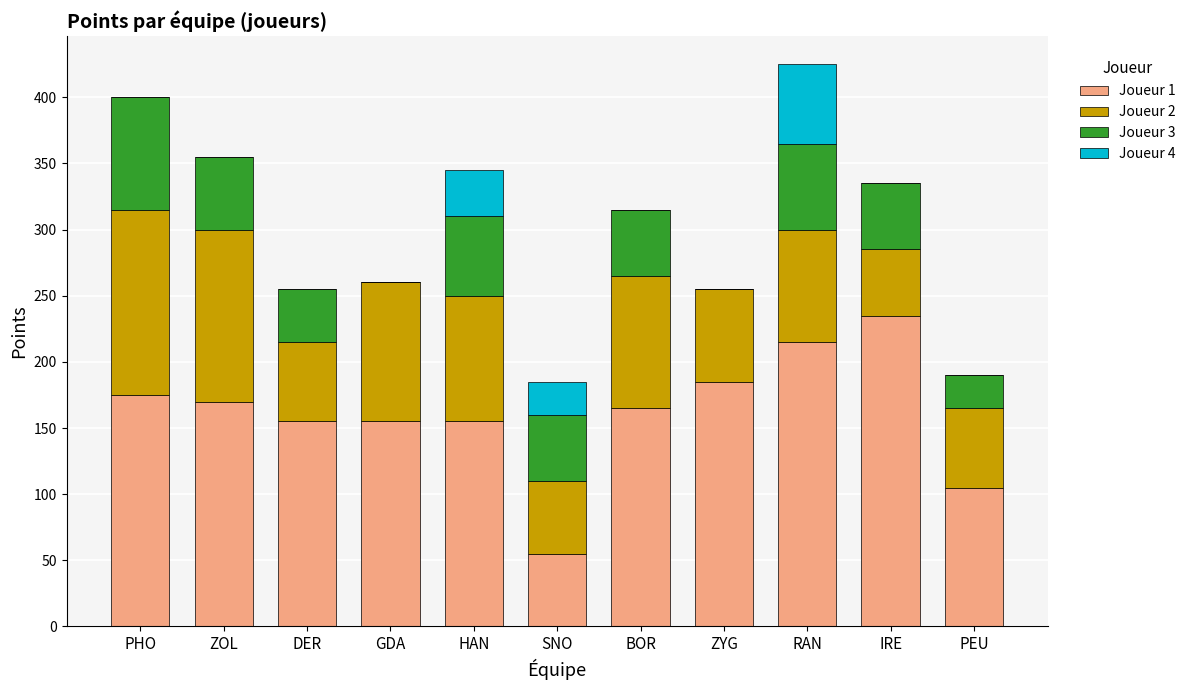

True or false: Joueur 1 has a value of 244 at ZOL.

False